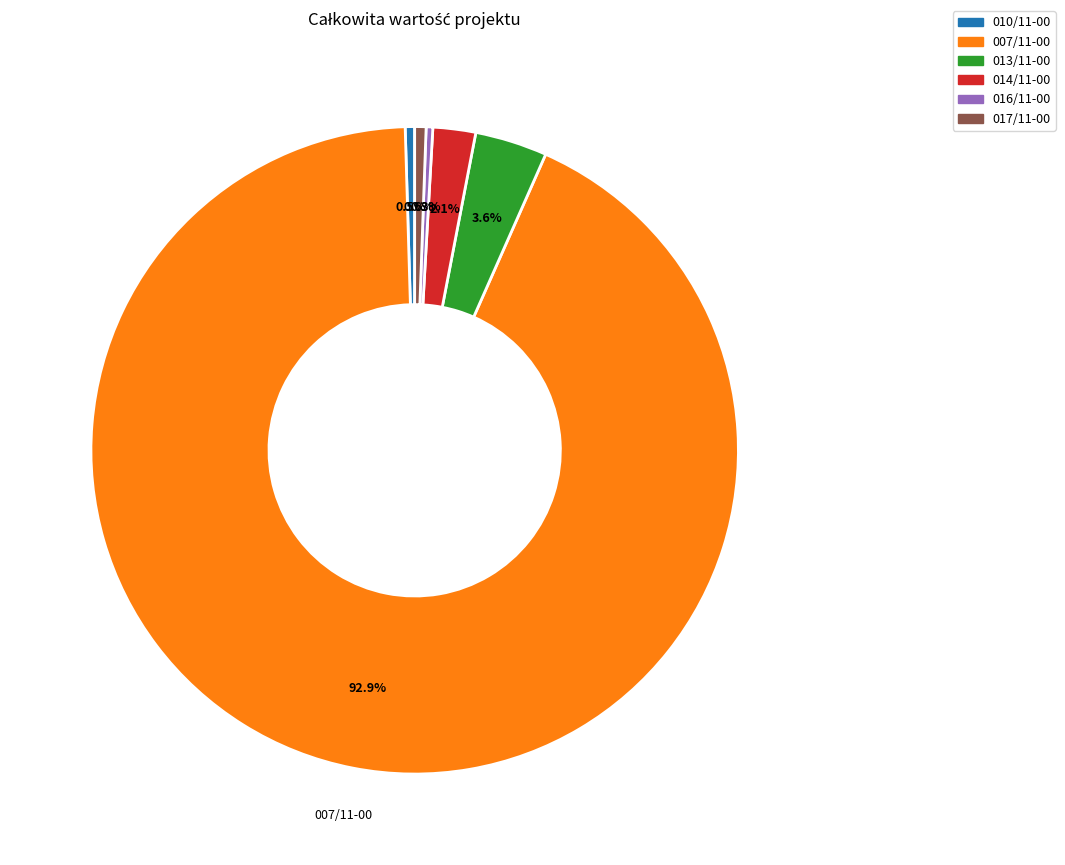

Combined, do 007/11-00 and 016/11-00 account for over 50%?

Yes